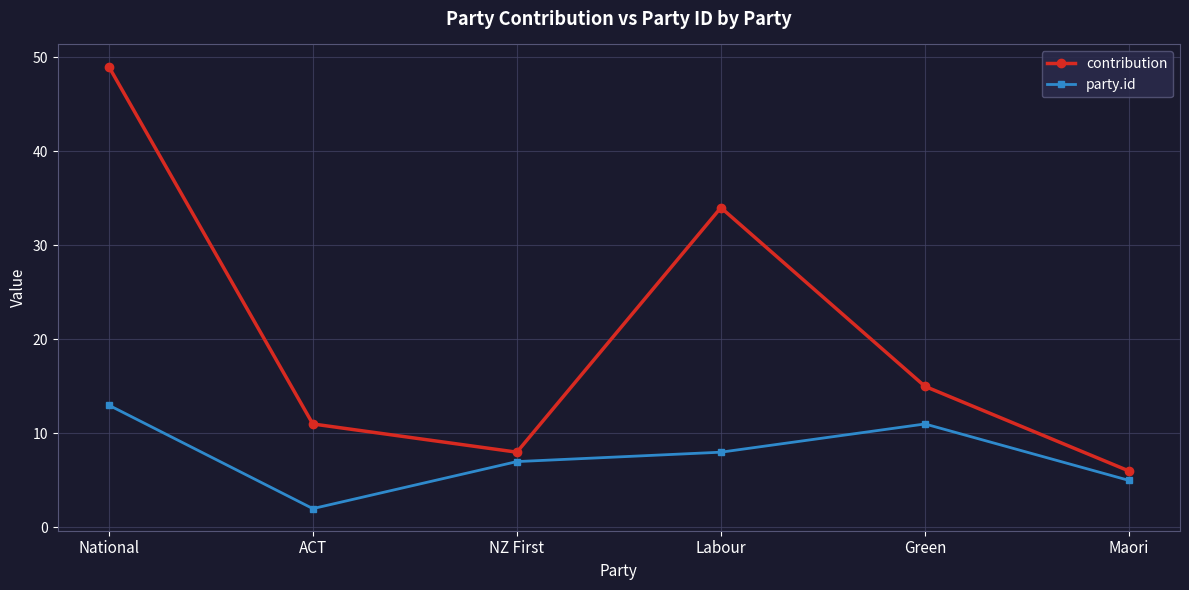

Which series has the largest total across all categories?

contribution